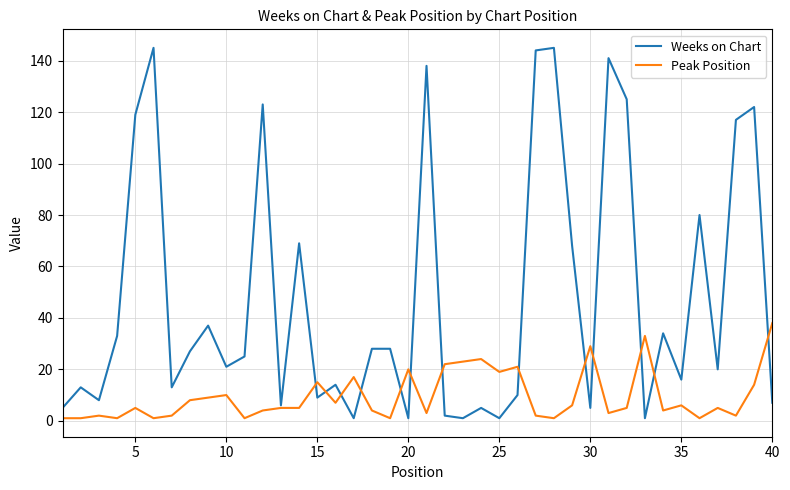

What is the sum of all Peak Position values?

380